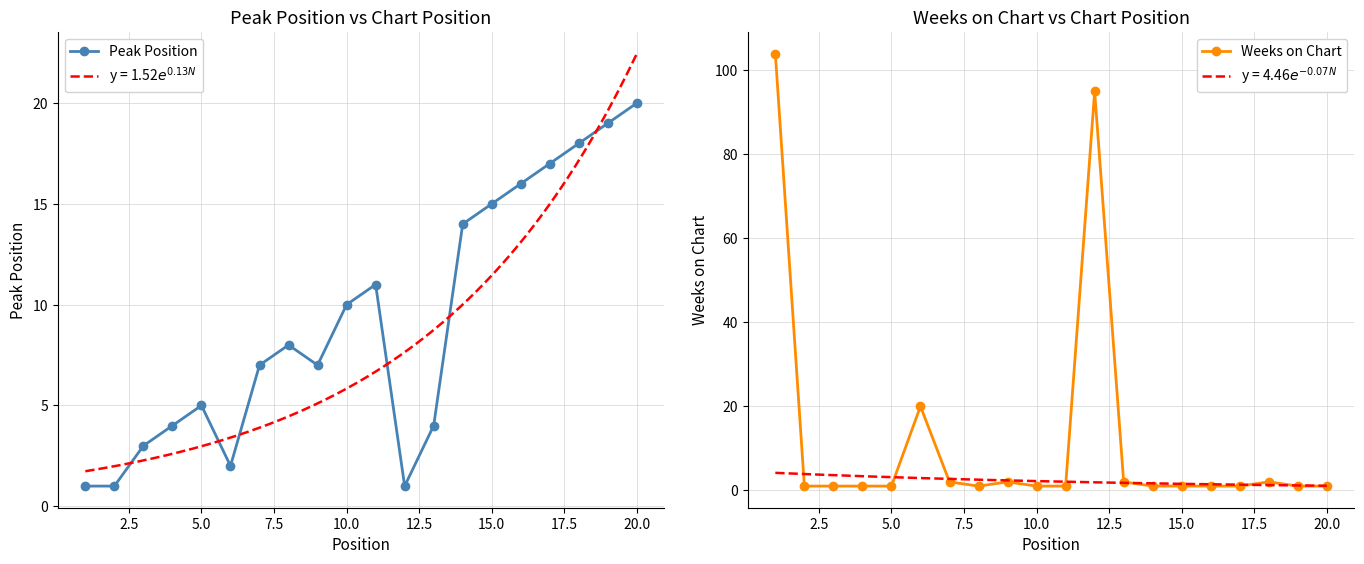

What is the maximum value for Peak Position?

20